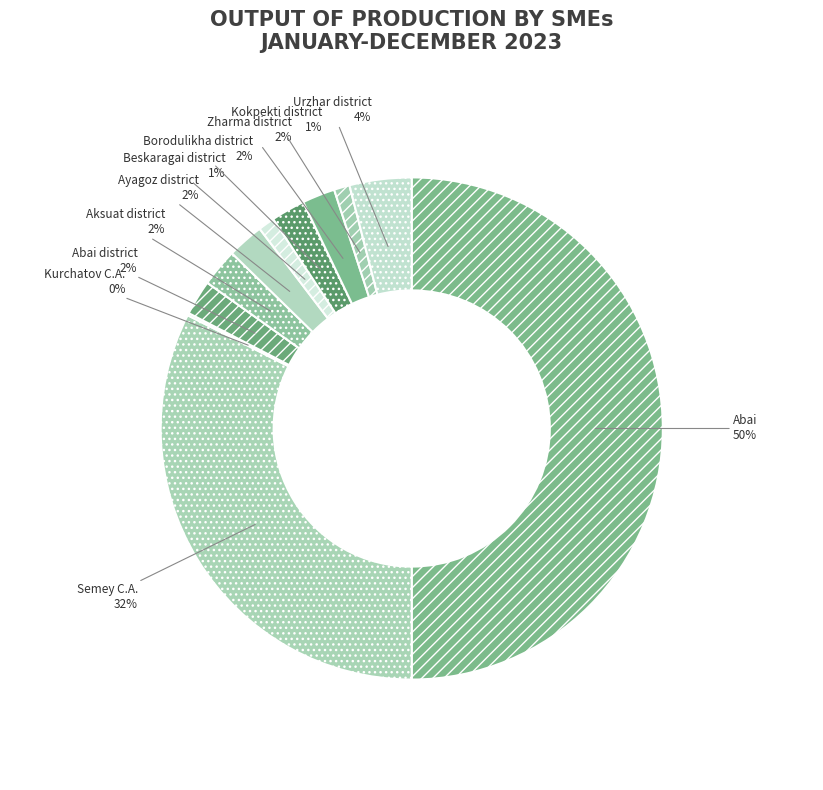

Does Kokpekti district represent more than half of the total?

No